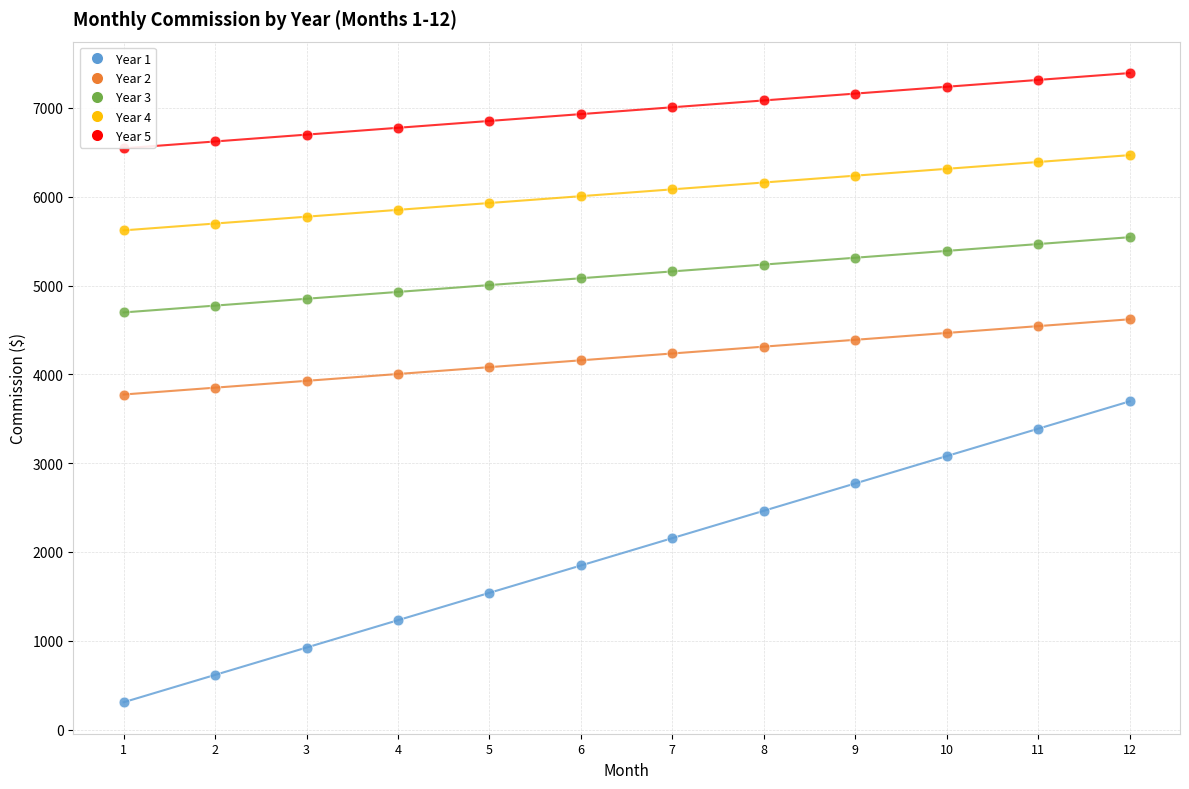

Which series contains the highest Y value?

Year 5